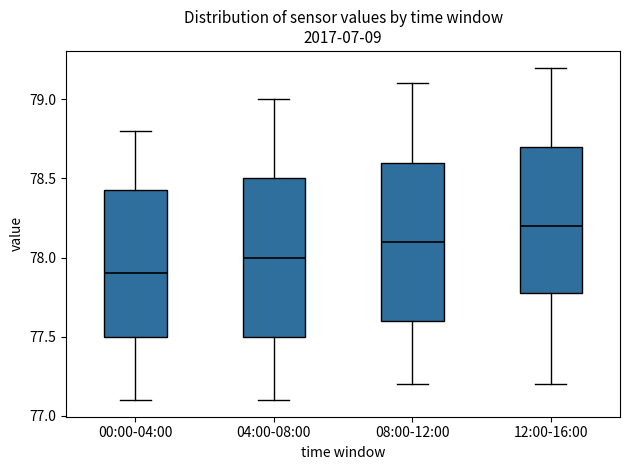

Which box has the highest median line?

12:00-16:00